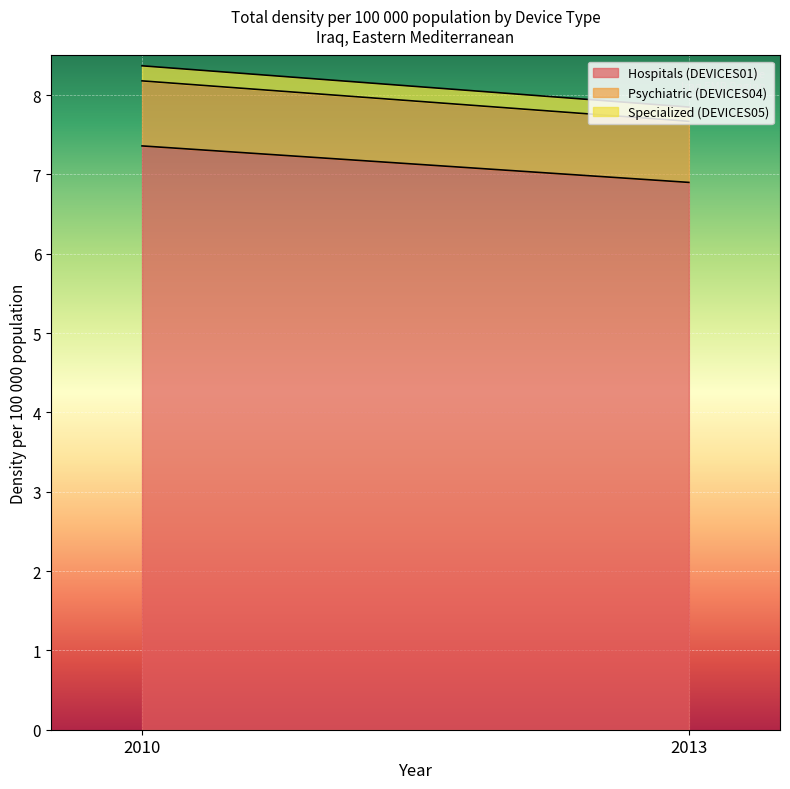

Is the value of Hospitals (DEVICES01) at 2013 greater than the value of Psychiatric (DEVICES04) at 2013?

Yes